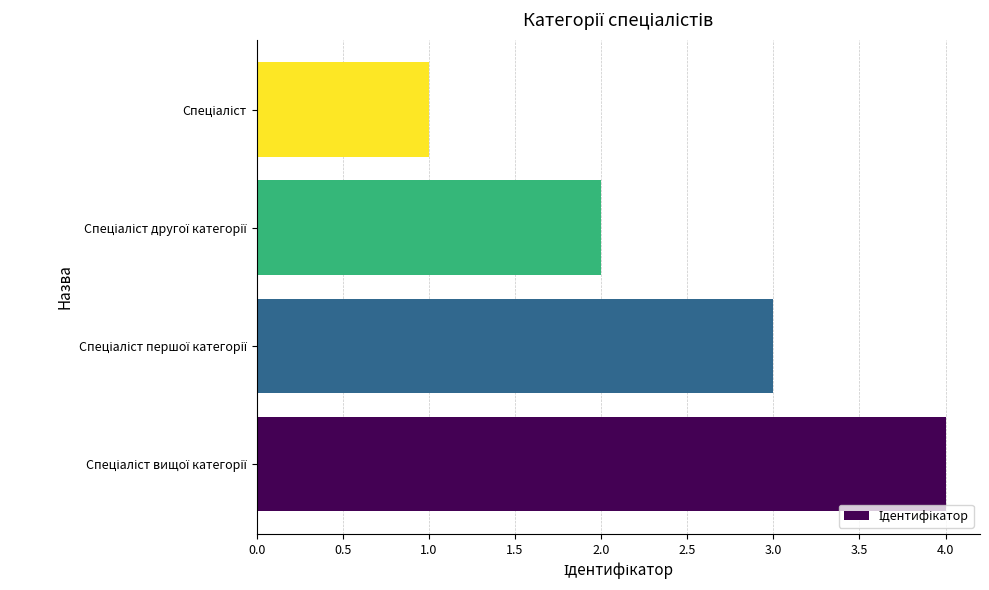

Count the number of data series in this chart.

1